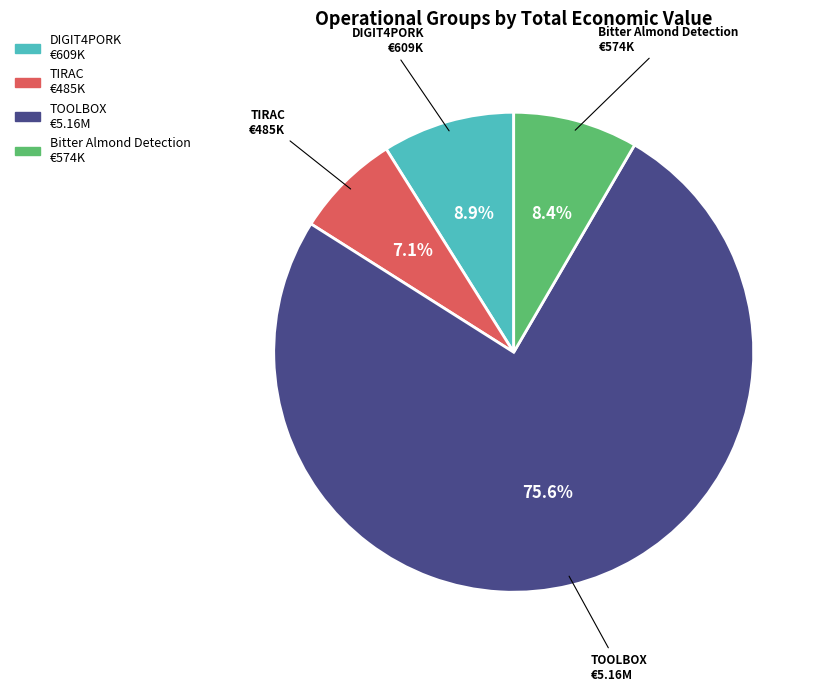

Combined, what portion of the pie is Bitter Almond Detection and DIGIT4PORK?

17.3%